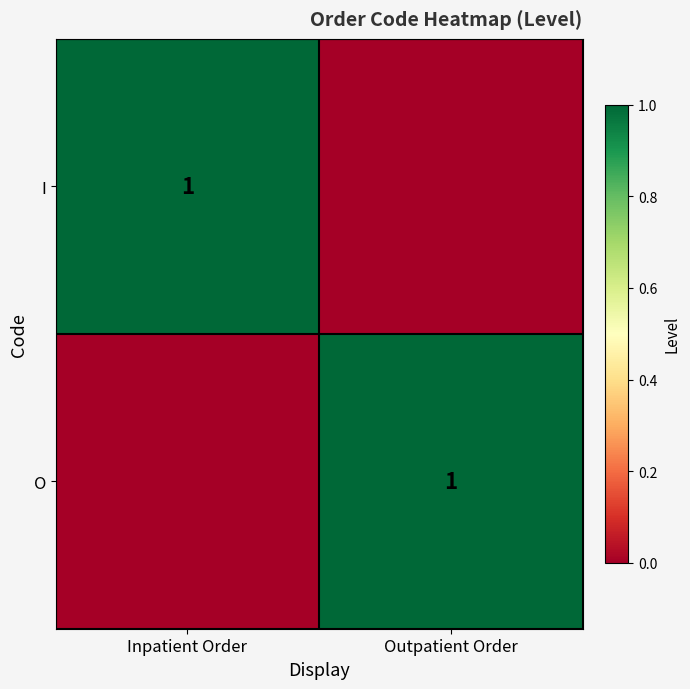

True or false: I has a value of 1 at Inpatient Order.

True